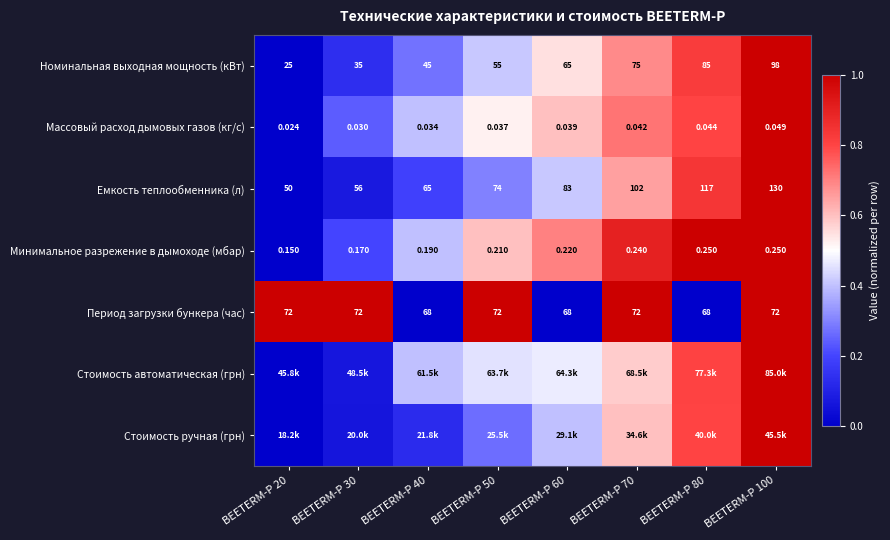

Is it true that Период загрузки бункера (час) equals 0.2 at BEETERM-P 100?

False